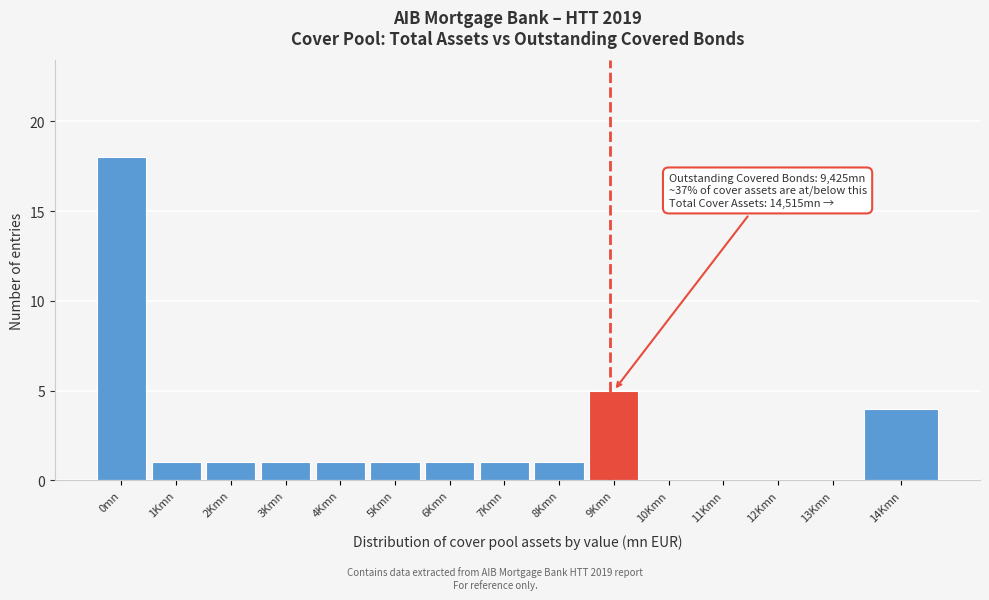

Reading right to left, list all the values displayed in this chart.

14Kmn=4	13Kmn=0	12Kmn=0	11Kmn=0	10Kmn=0	9Kmn=5	8Kmn=1	7Kmn=1	6Kmn=1	5Kmn=1	4Kmn=1	3Kmn=1	2Kmn=1	1Kmn=1	0mn=18